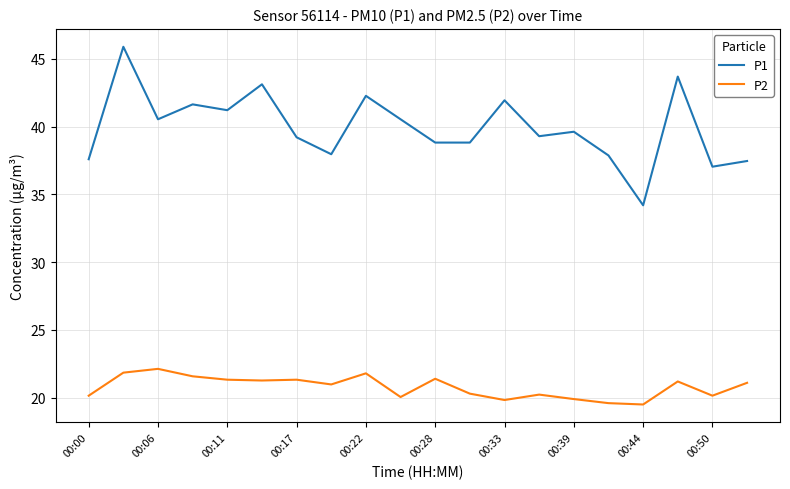

Which series has the largest range (max minus min)?

P1